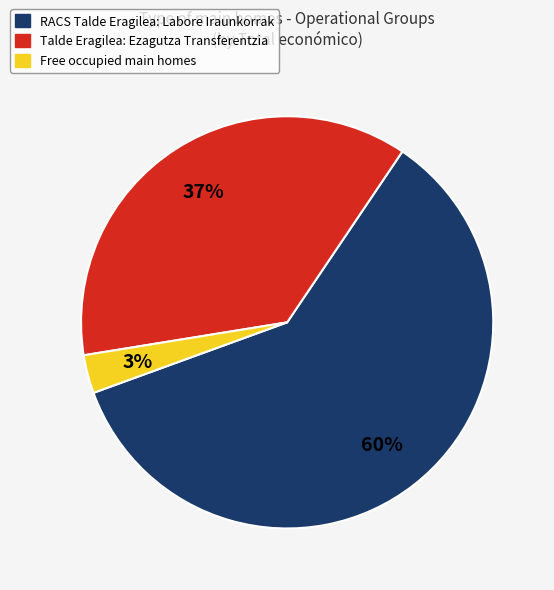

To the nearest percent, what portion does RACS Talde Eragilea: Labore Iraunkorrak represent?

60%